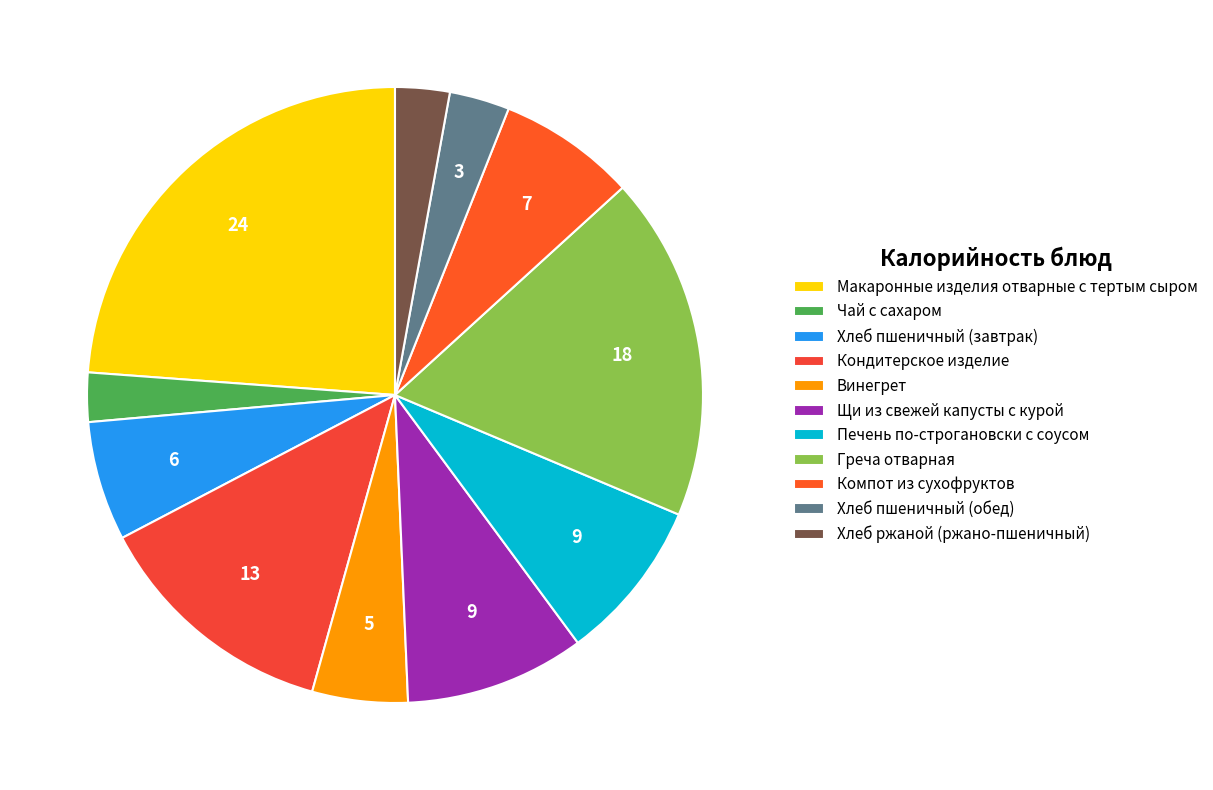

Count the number of slices in the pie.

11